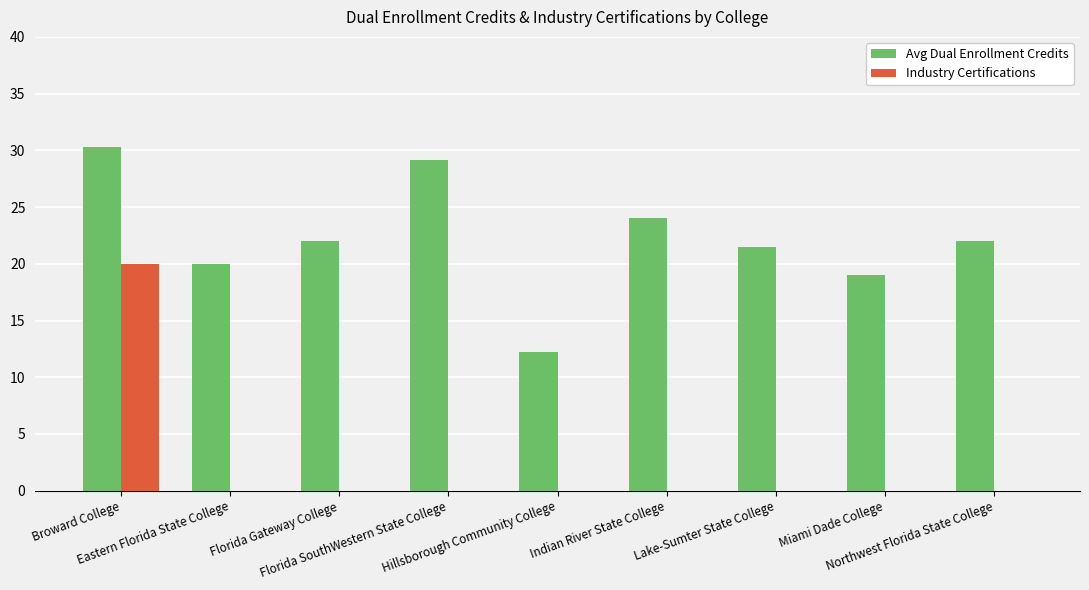

Which series has the largest total across all categories?

Avg Dual Enrollment Credits